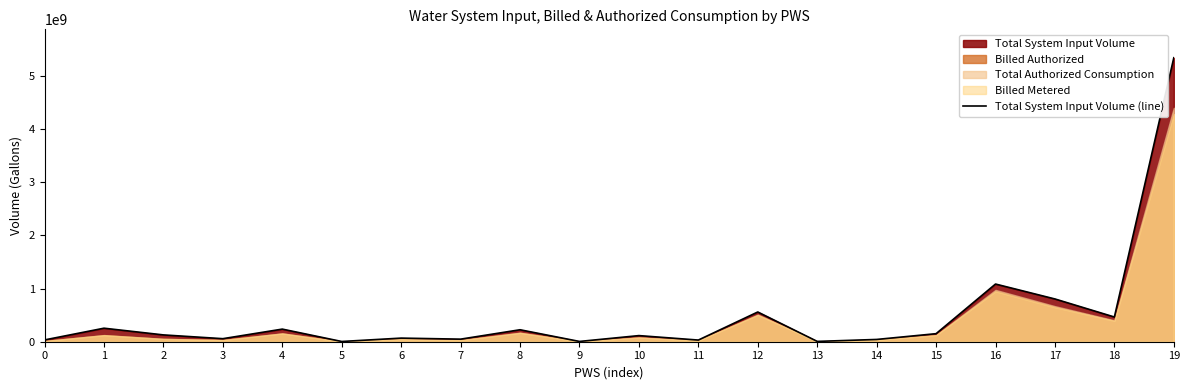

What is the minimum value shown in the chart?

4448421